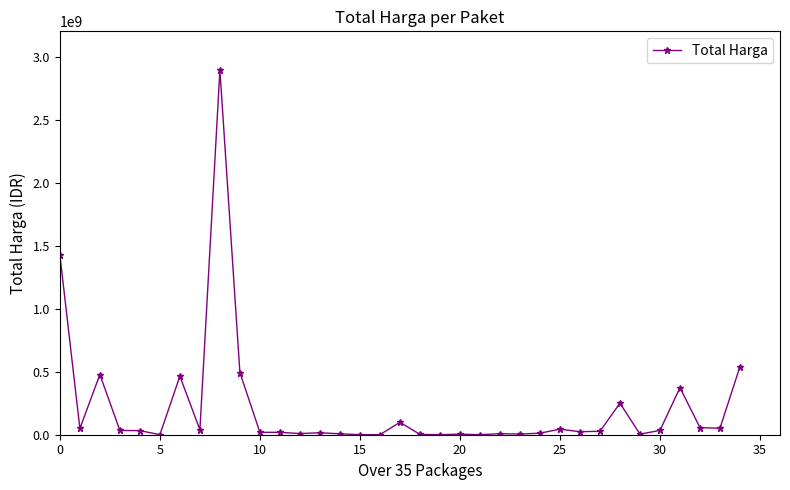

What is the difference between the maximum and minimum values?

2892044000